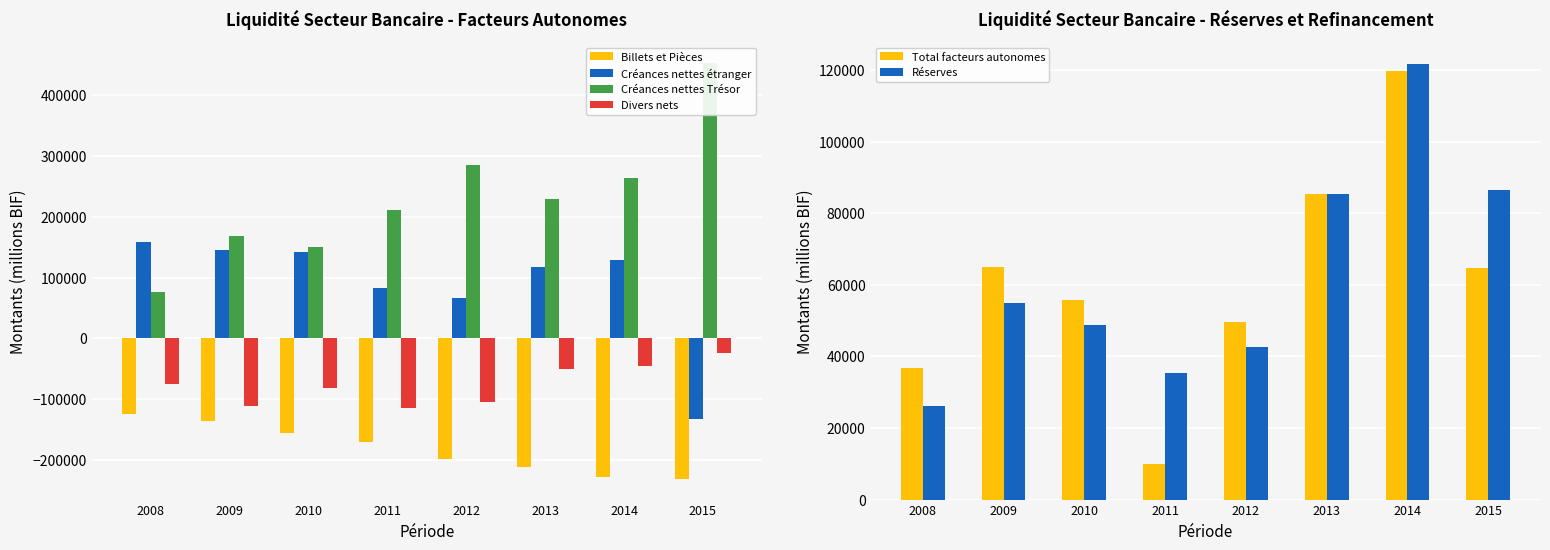

True or false: Total facteurs autonomes has a value of 54023.7 at 2013.

False